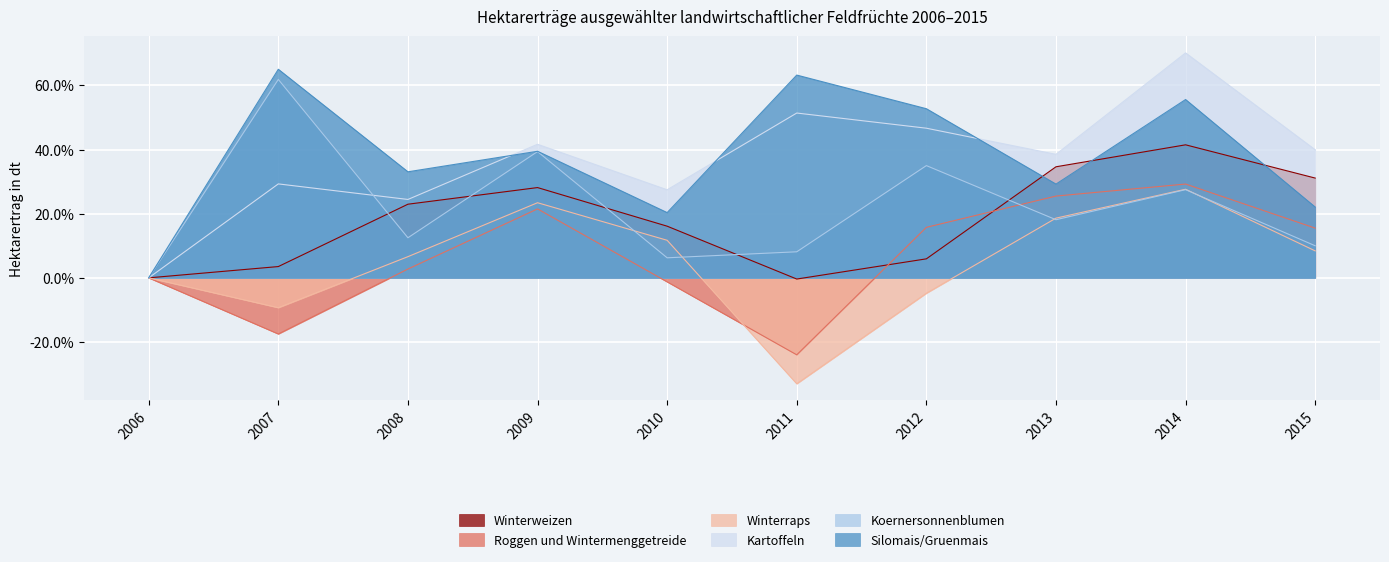

What is the sum of all Silomais/Gruenmais values?

380.8